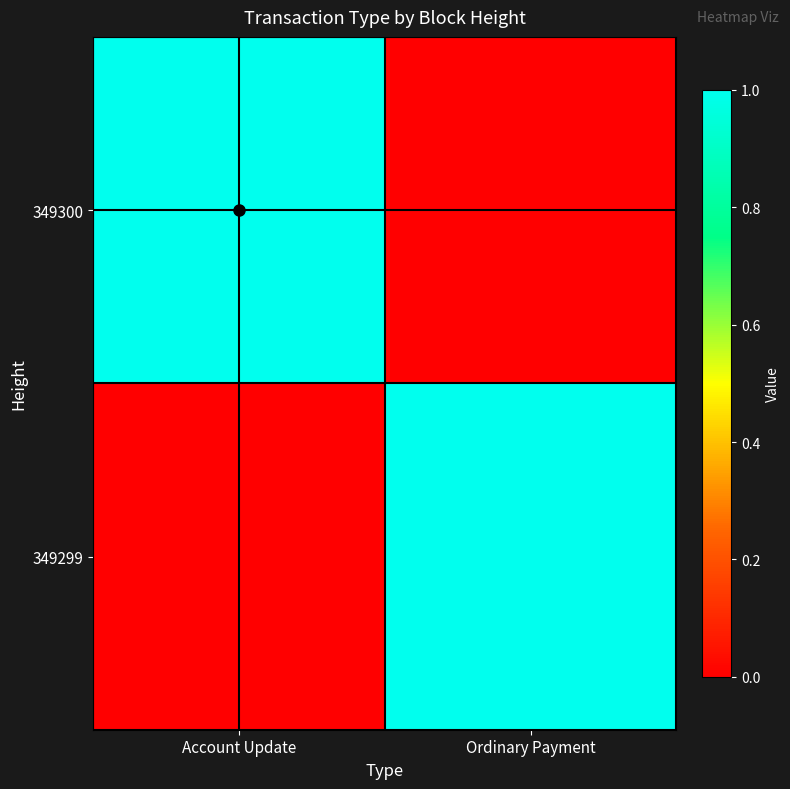

Reading right to left, transcribe all the data shown in this chart.

349300: Ordinary Payment=0	Account Update=1
349299: Ordinary Payment=1	Account Update=0